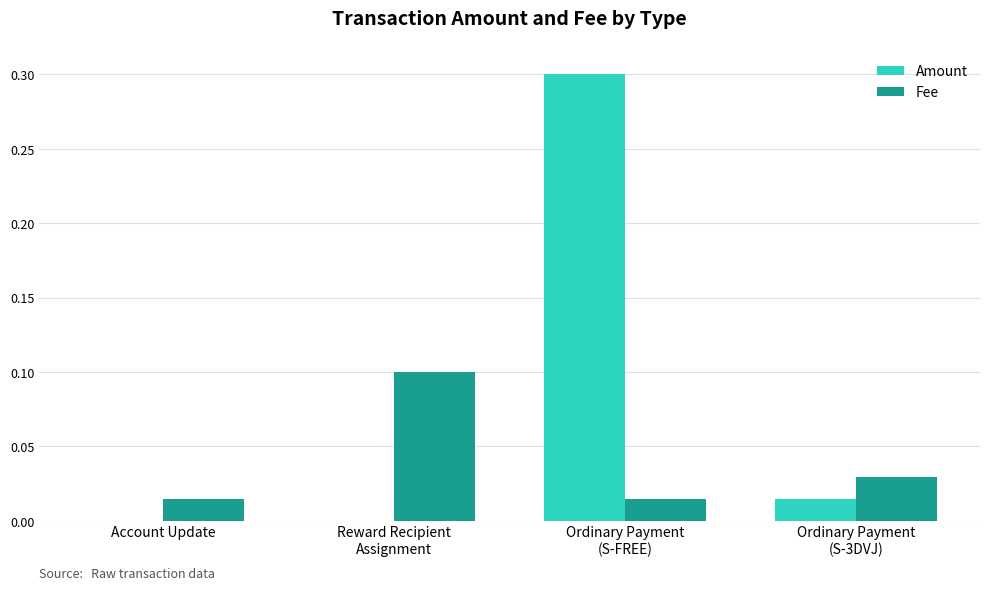

How many groups of bars are there?

4